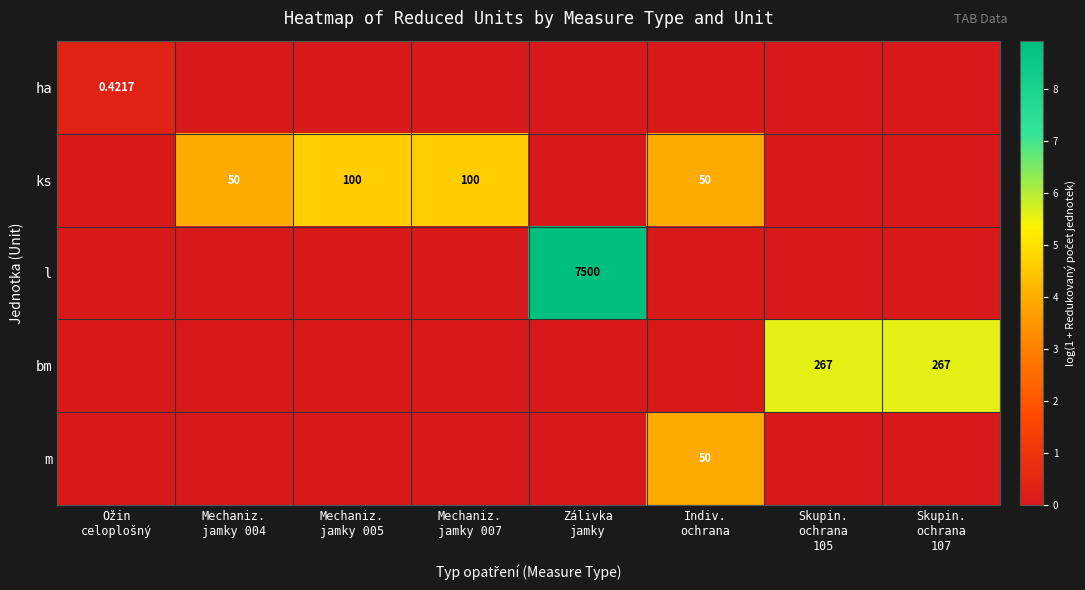

Where is l nearest to the value 4?

Ožin celoplošný